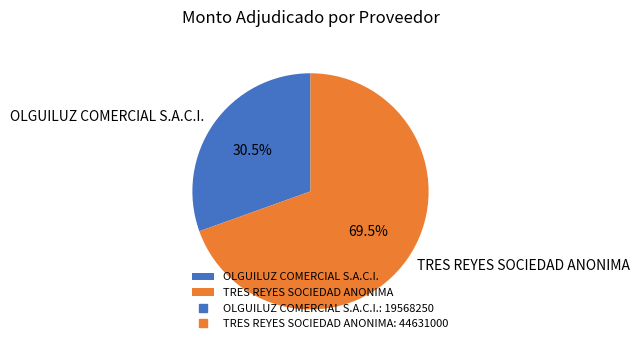

How many segments does this pie chart have?

2